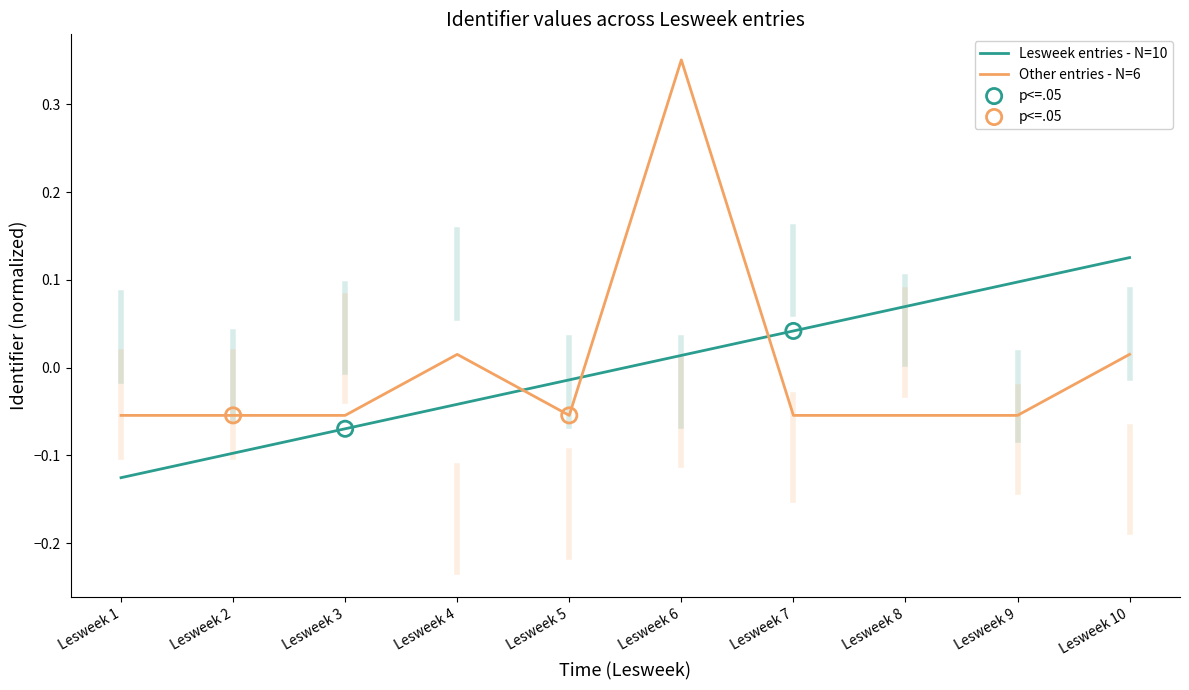

Which series changed the most between Lesweek 3 and Lesweek 9?

Lesweek entries - N=10